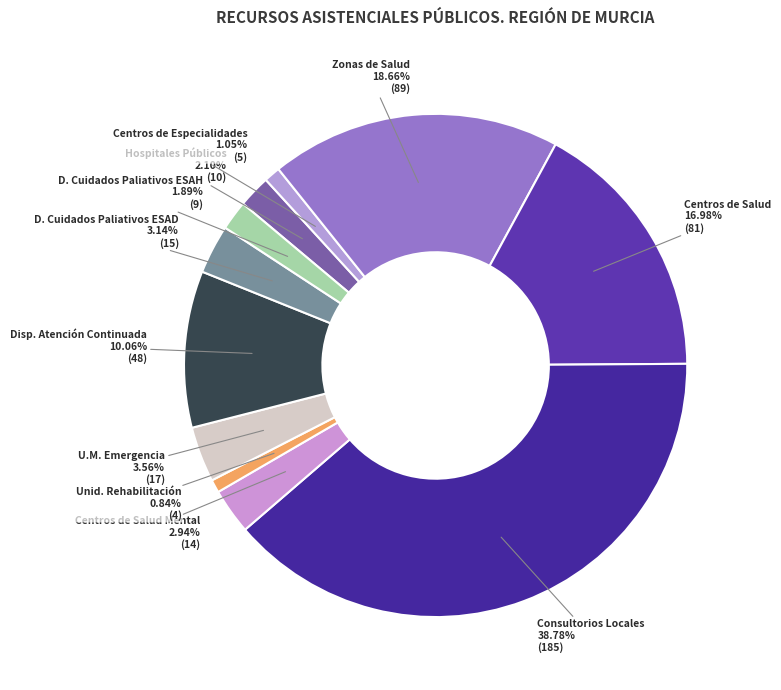

Does Centros de Especialidades represent more than half of the total?

No